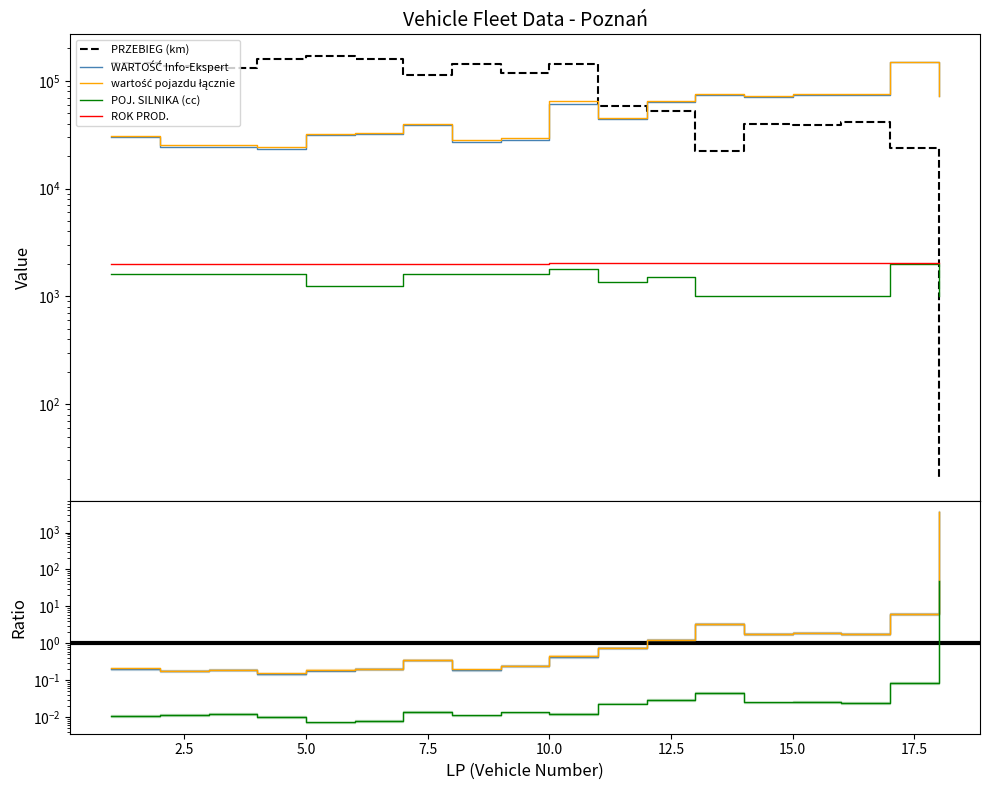

What is the lowest value of the ROK PROD. series?

2013